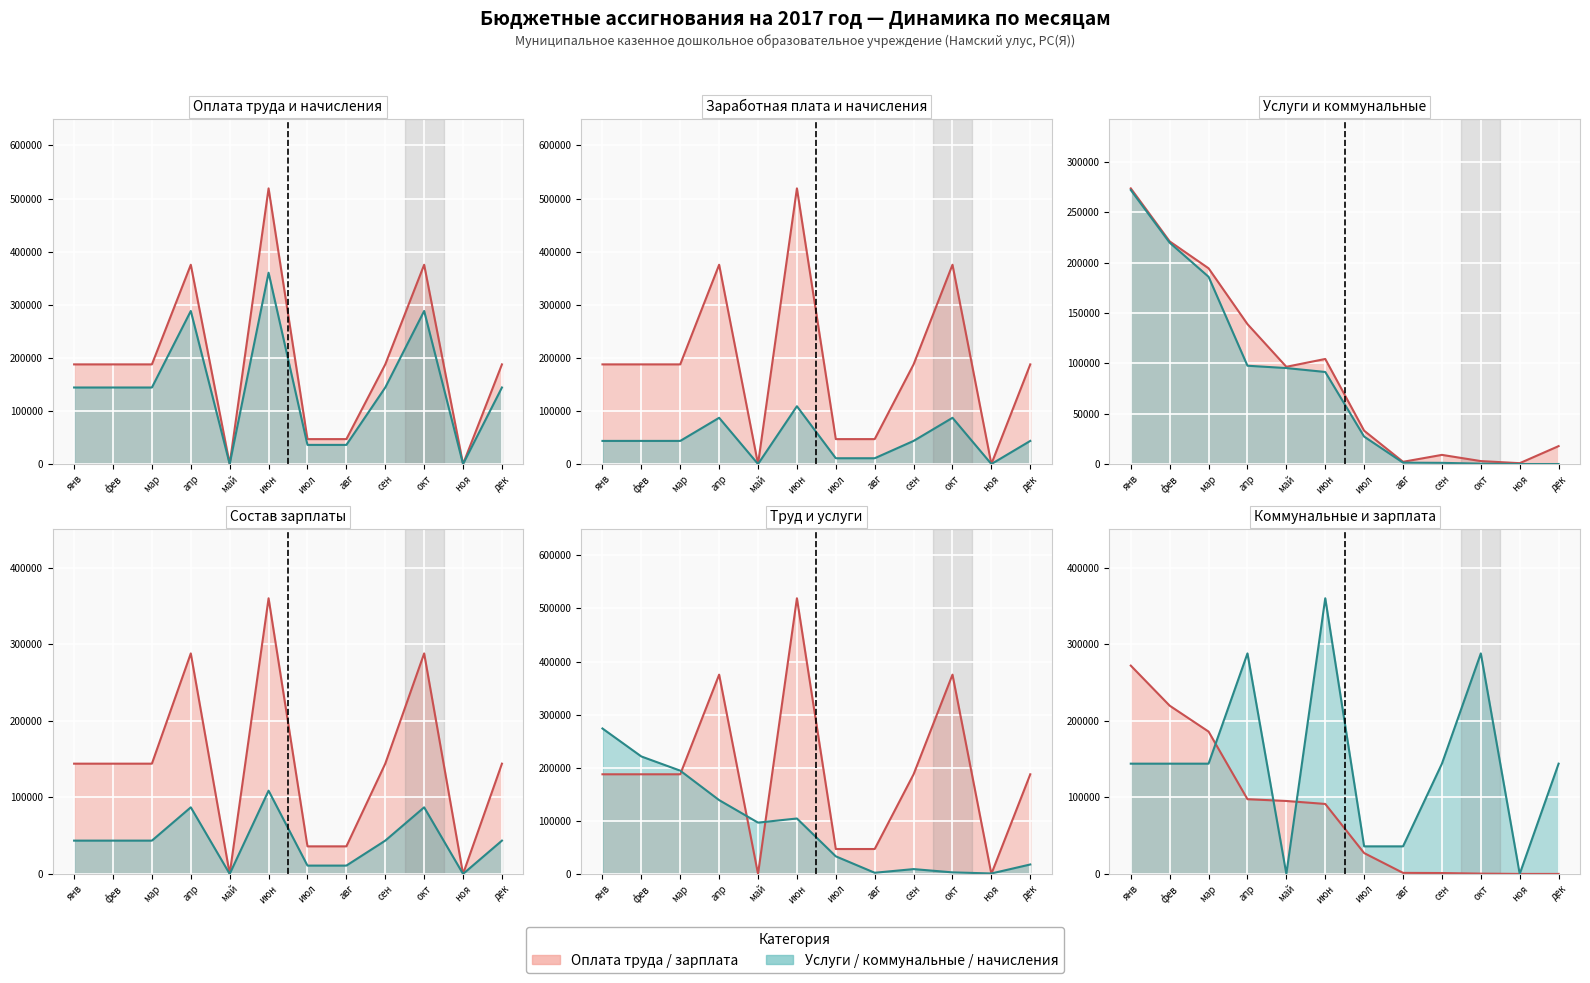

List the labels in order of Заработная плата (линия) value, smallest first.

май, ноя, июл, авг, янв, фев, мар, сен, дек, апр, окт, июн